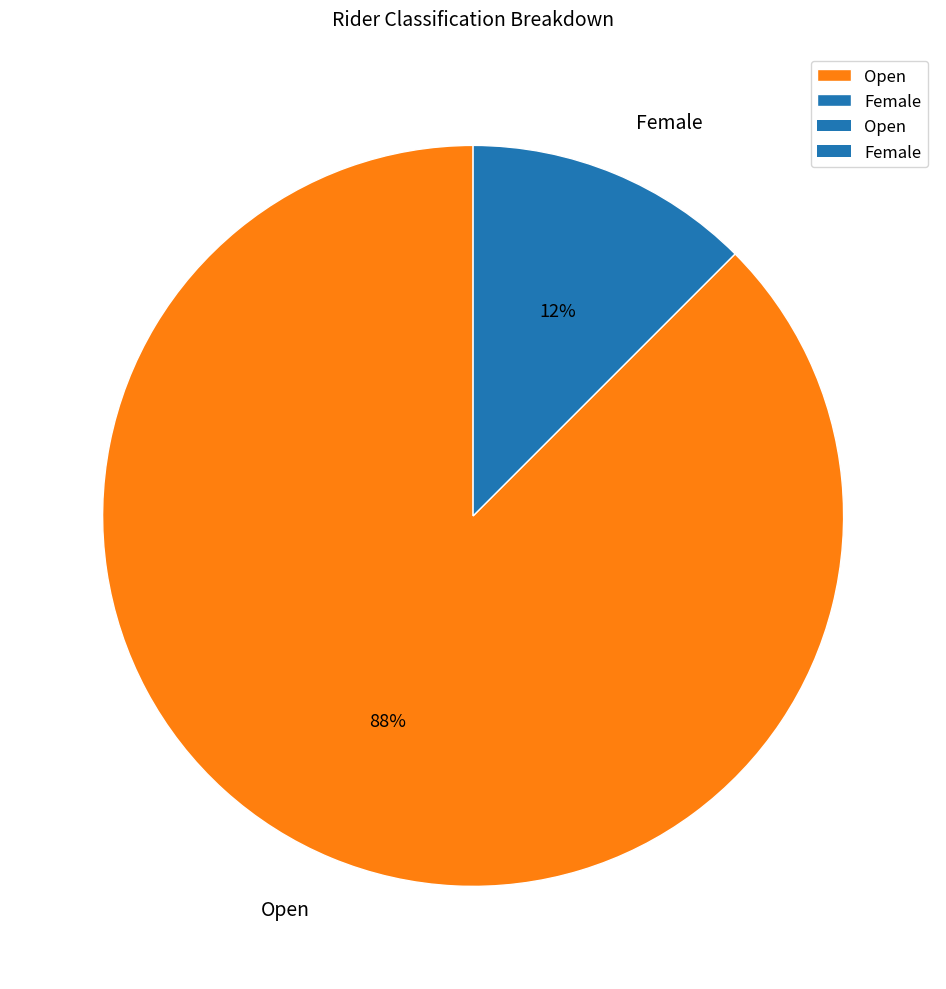

To the nearest percent, what is the average slice percentage?

50%